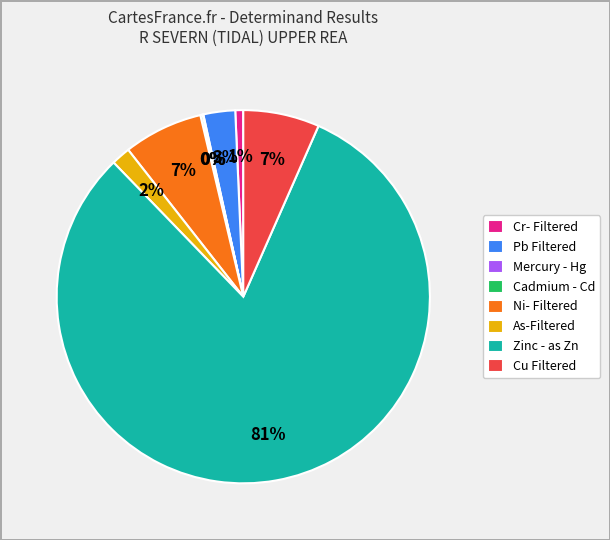

What is the largest slice in the pie chart?

Zinc - as Zn